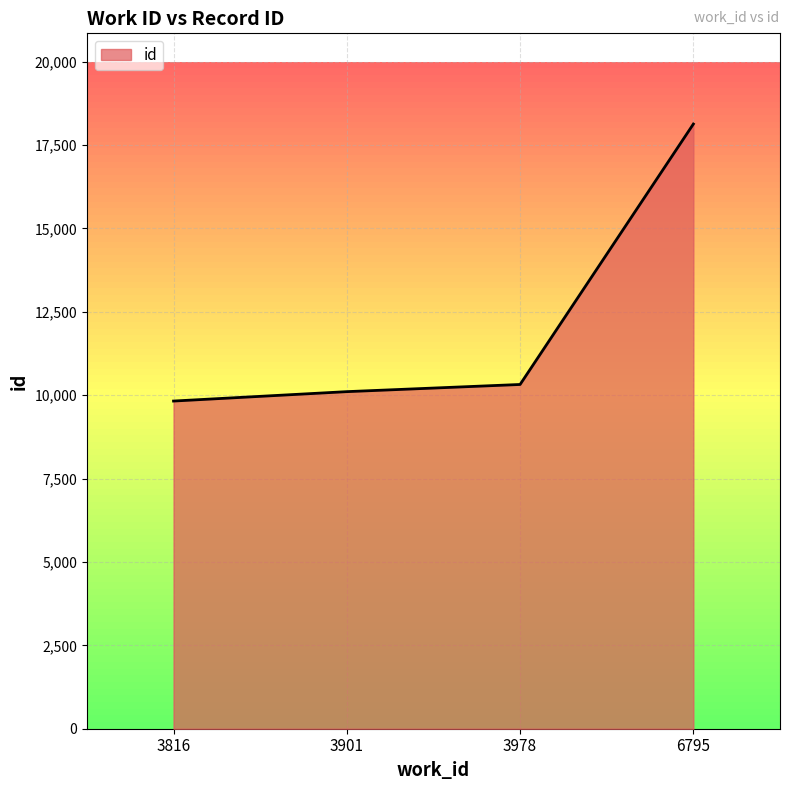

Reading right to left, transcribe all the data shown in this chart.

6795=18131	3978=10322	3901=10107	3816=9825